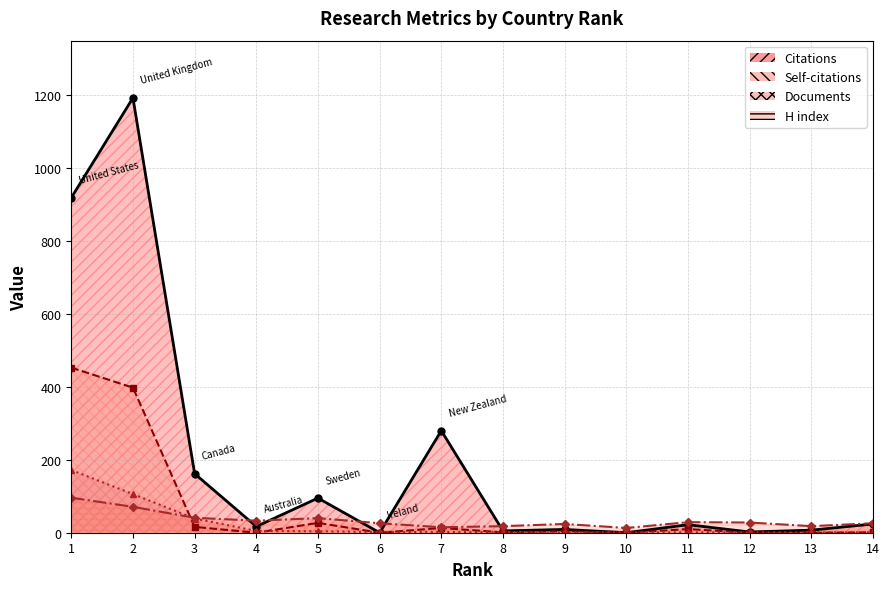

What is the sum of the H index values at 12 and 5?

68